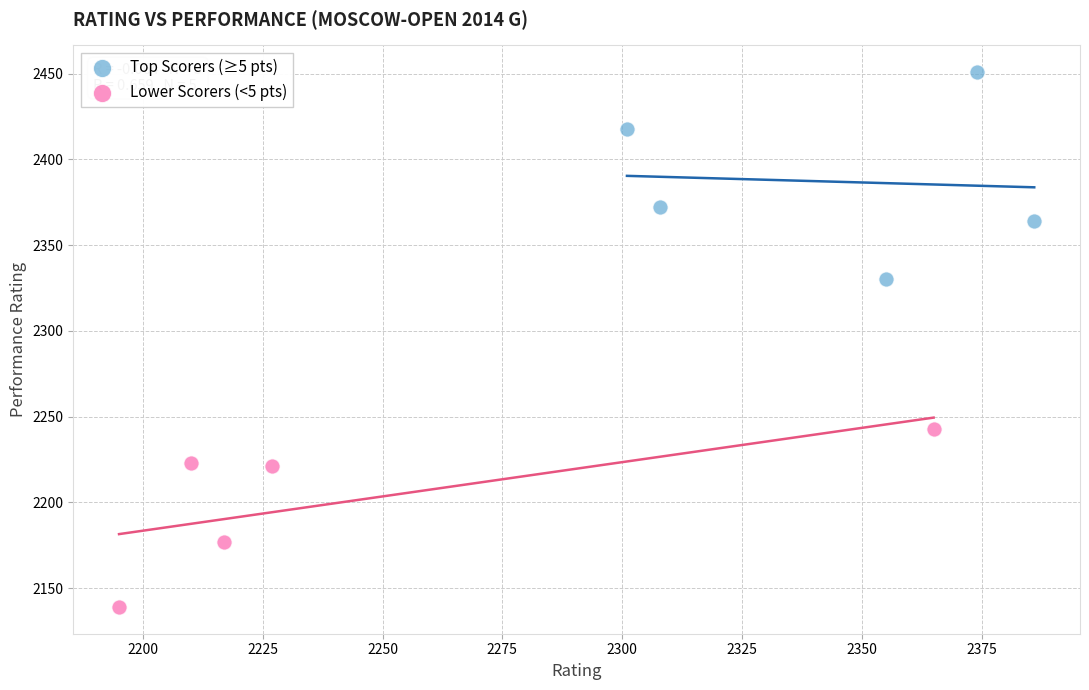

Which series contains the lowest Y value?

Lower Scorers (<5 pts)